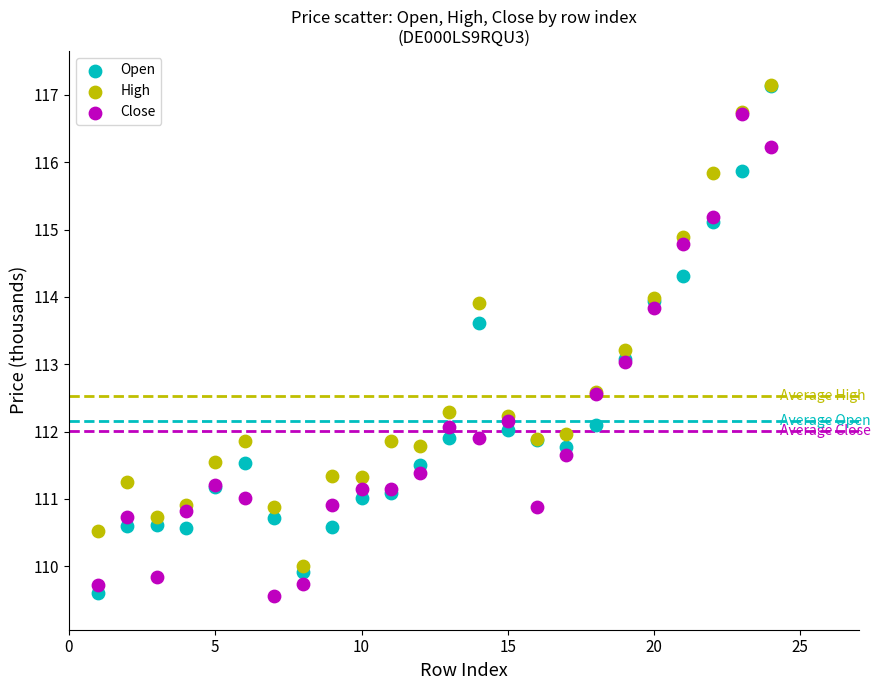

What are all the series names shown in the legend?

Open, High, Close